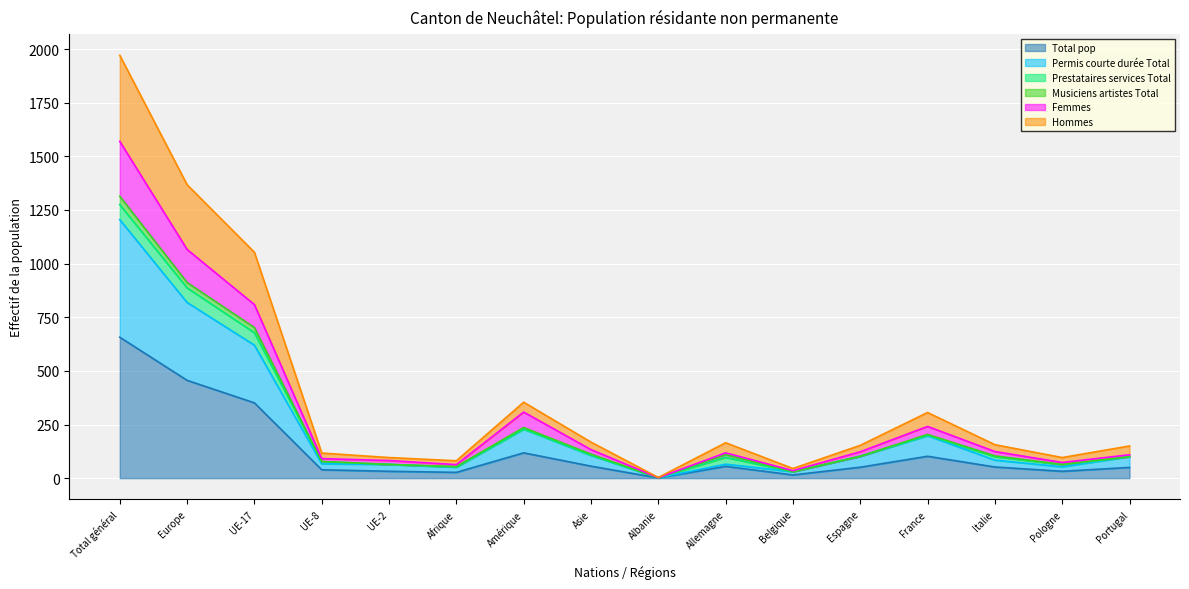

Which category has the highest value in the Total pop series?

Total général